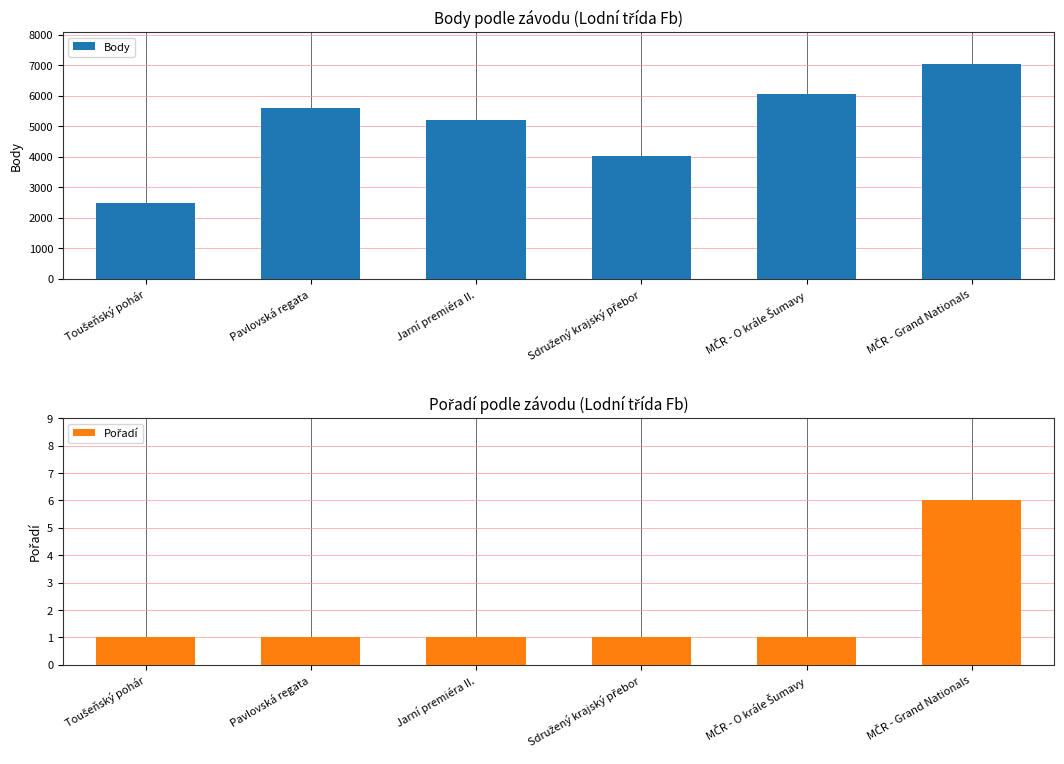

What is the label of the 3rd bar from the left?

Jarní premiéra II.